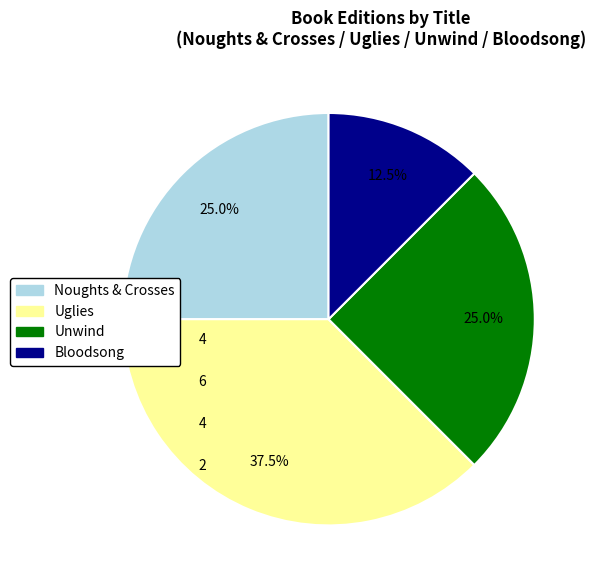

Does Uglies account for over 50% of the chart?

No